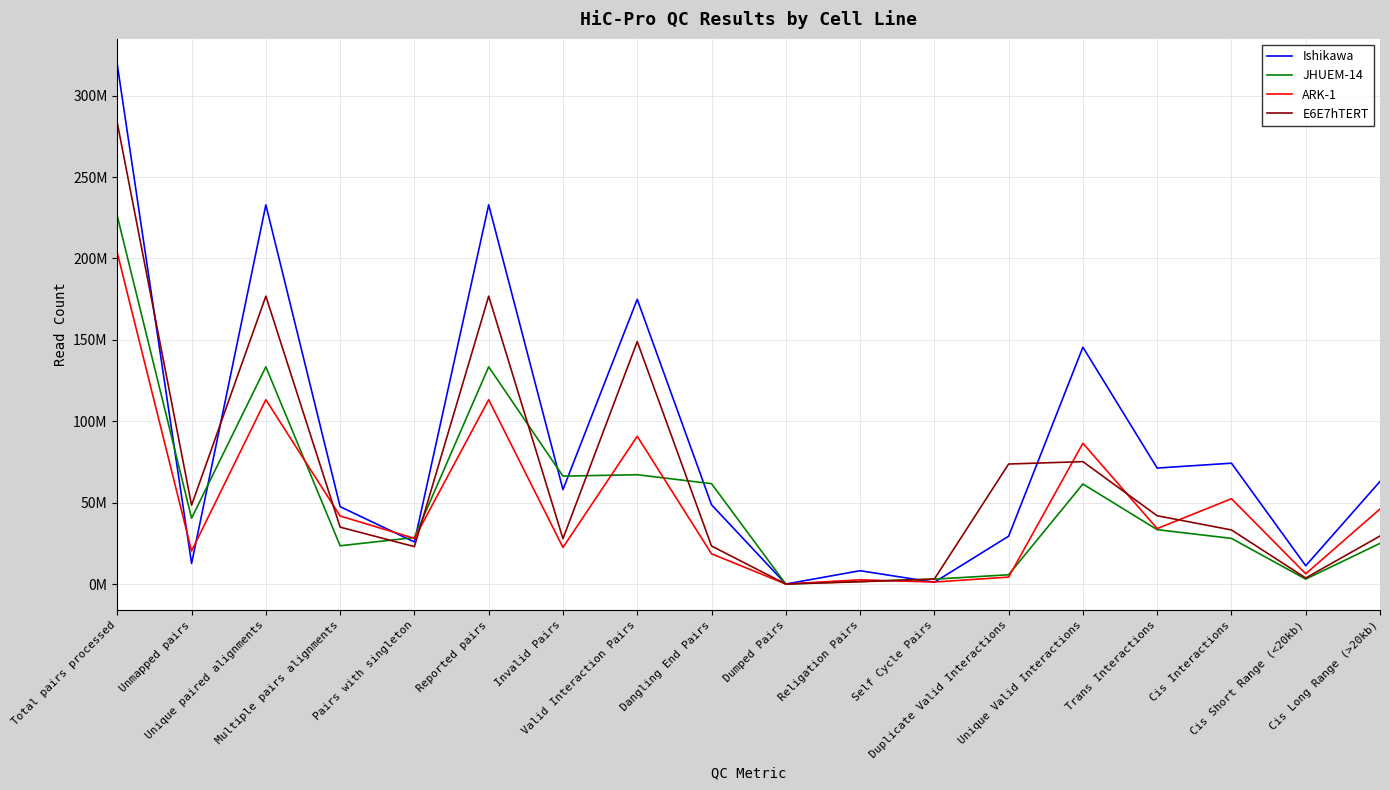

Does the chart have visible grid lines?

Yes